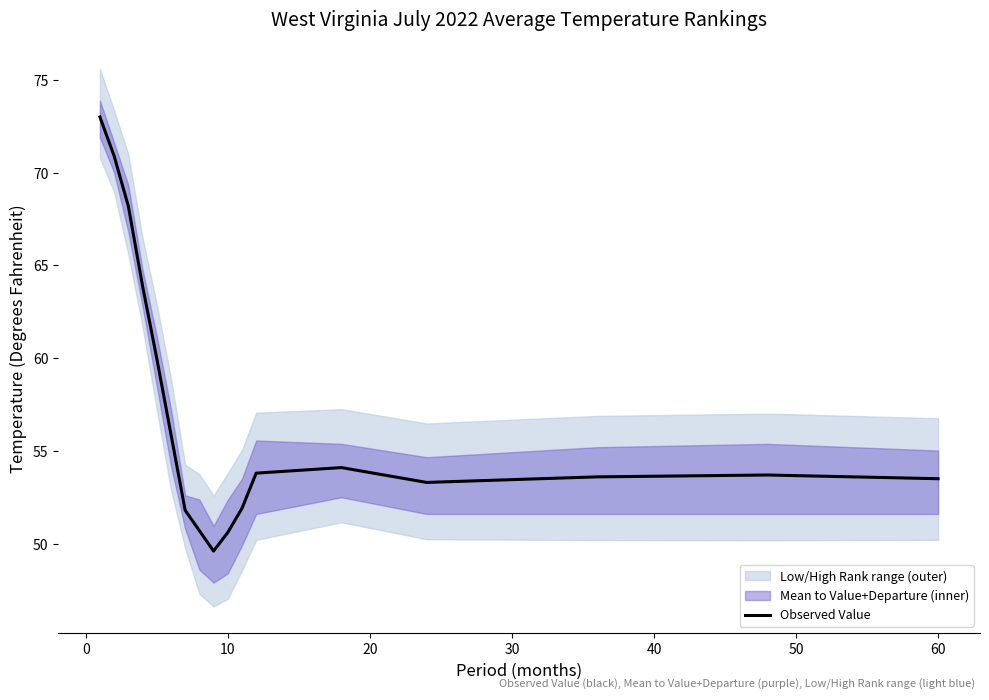

Reading left to right, extract all data points from this chart.

73.0	70.9	68.2	63.9	60.0	55.9	51.8	50.7	49.6	50.6	51.9	53.8	54.1	53.3	53.6	53.7	53.5